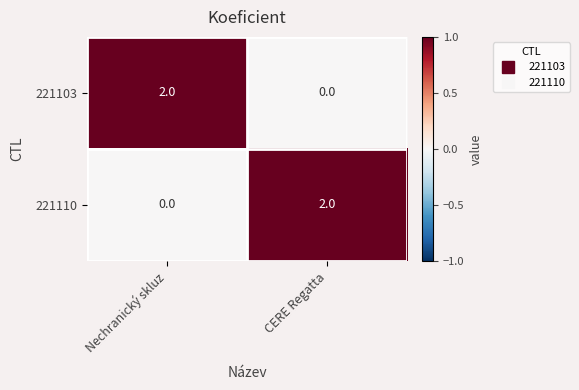

What is the spread (max minus min) of values at CERE Regatta?

2